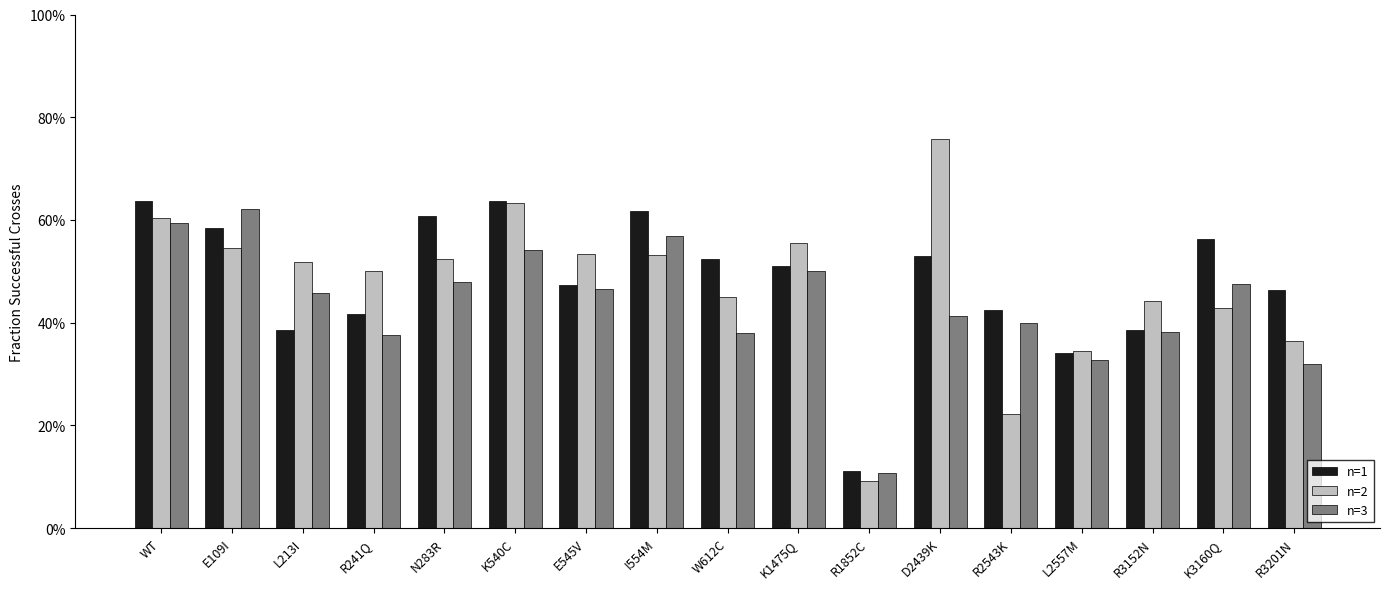

At WT, list the series in order from smallest to largest.

n=3, n=2, n=1